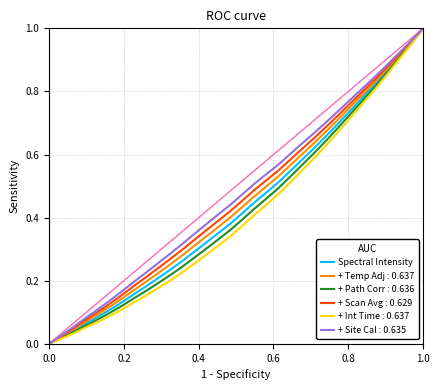

Rank the series by their average value, from lowest to highest.

+ Int Time : 0.637, + Path Corr : 0.636, Spectral Intensity, + Temp Adj : 0.637, + Scan Avg : 0.629, + Site Cal : 0.635